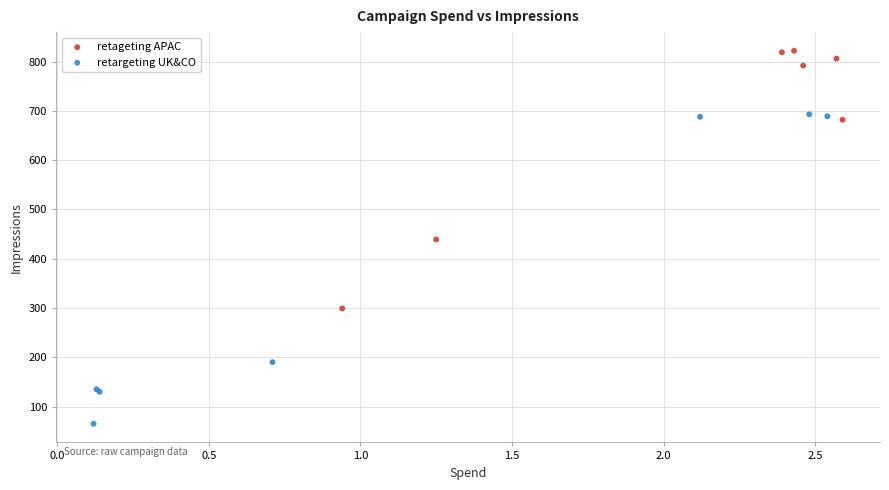

Which series reaches the minimum Y coordinate?

retargeting UK&CO